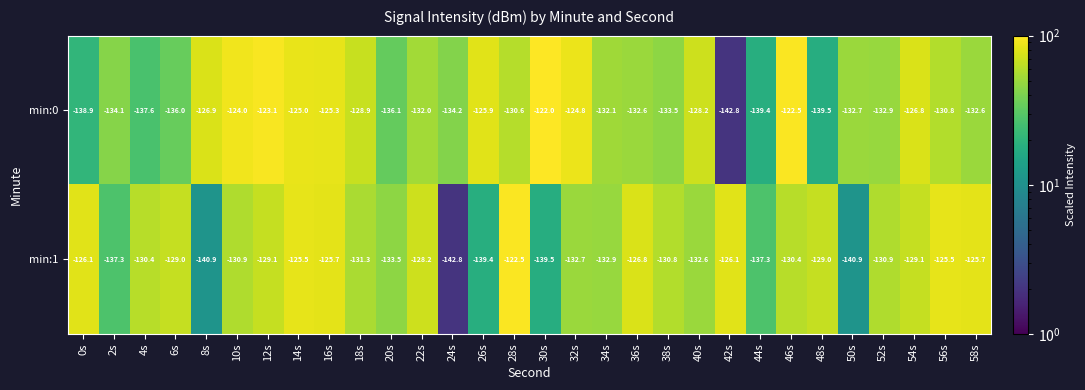

True or false: min:0 has a value of -139.5 at 48s.

True